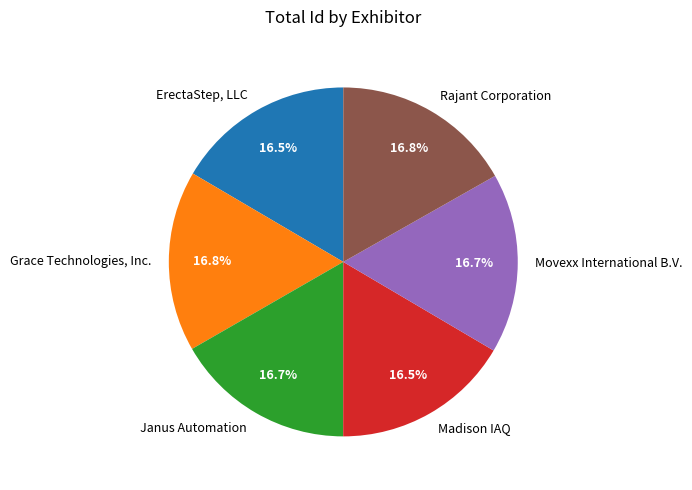

Count the number of slices in the pie.

6